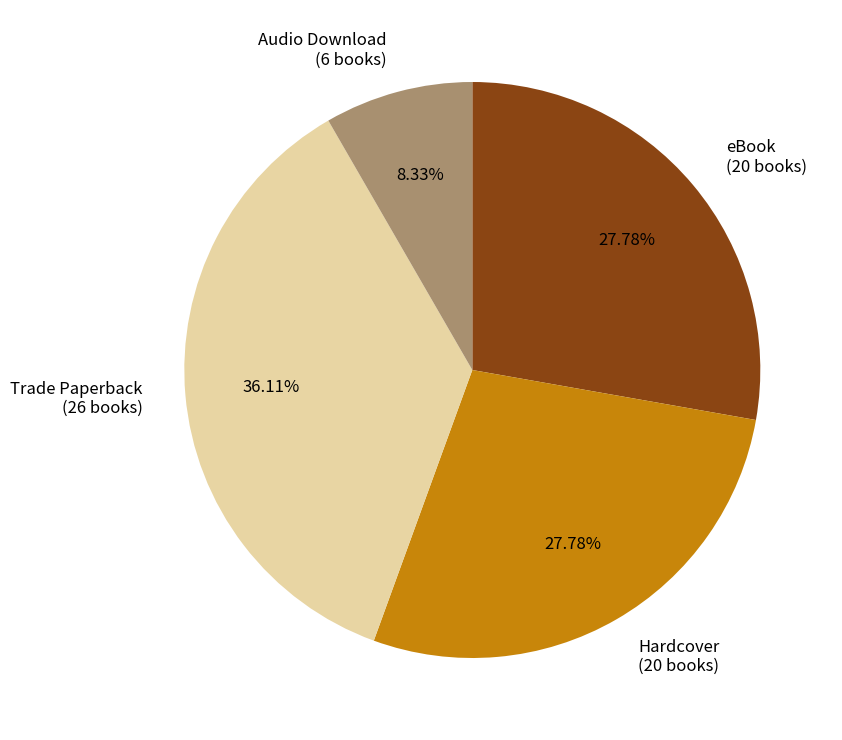

To the nearest percent, what portion does Hardcover represent?

28%